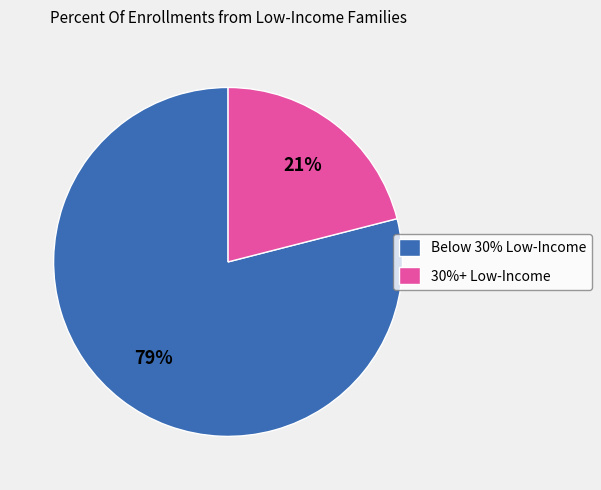

Do 30%+ Low-Income and Below 30% Low-Income together represent more than half of the pie?

Yes